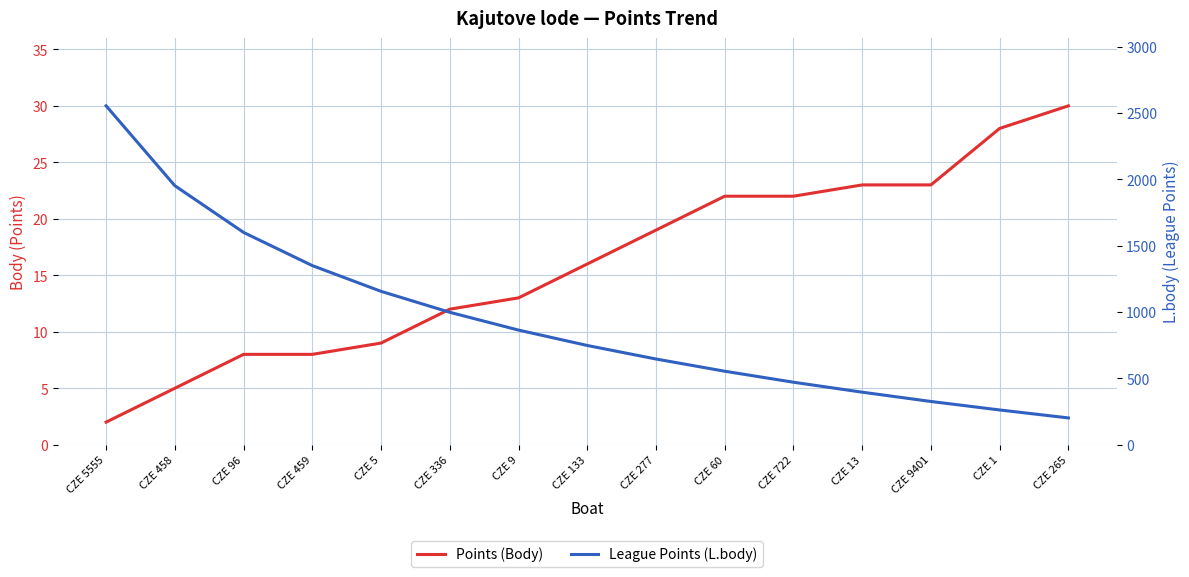

What position from the right is CZE 96?

13